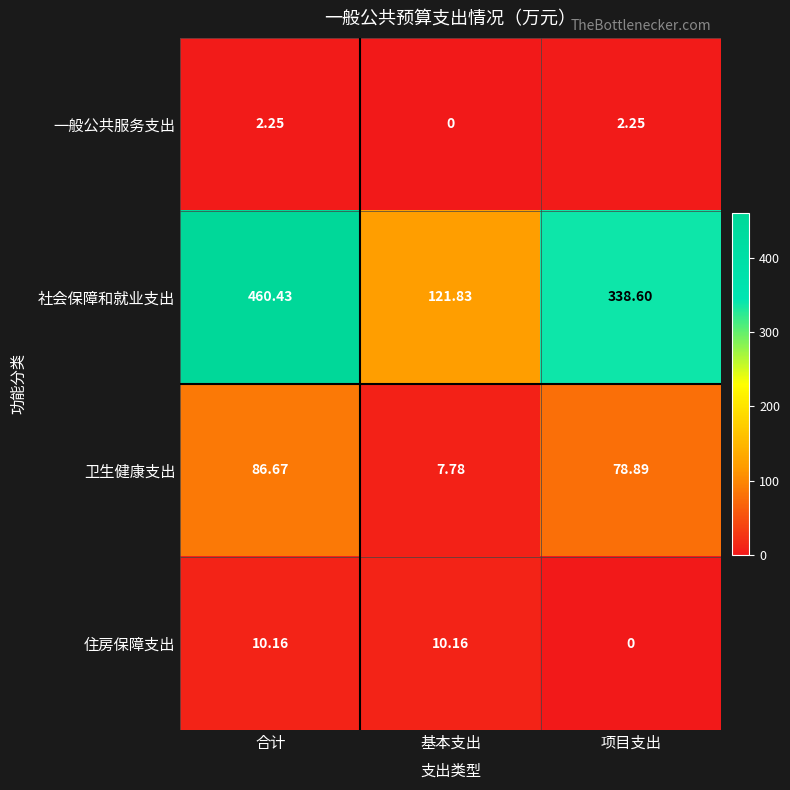

Rank the series at 基本支出 from lowest to highest value.

一般公共服务支出, 卫生健康支出, 住房保障支出, 社会保障和就业支出